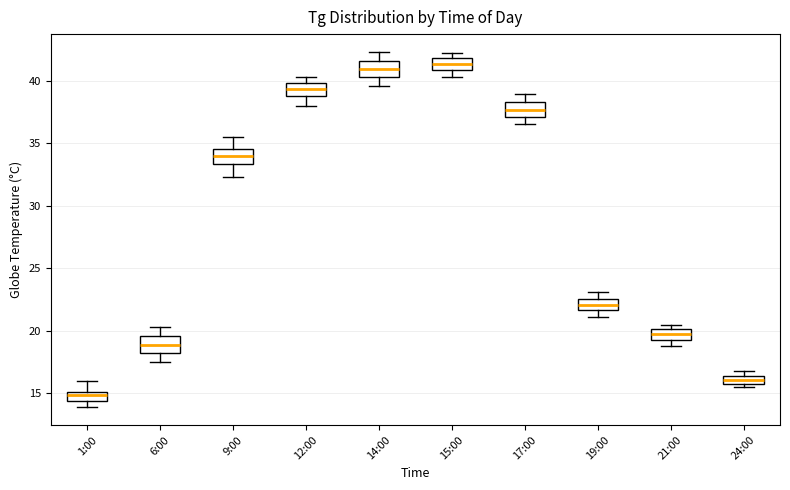

Where does the median line of the box for 15:00 sit on the y-axis? The values are not printed on the chart, so give them approximately, as read against the axis.

41.5